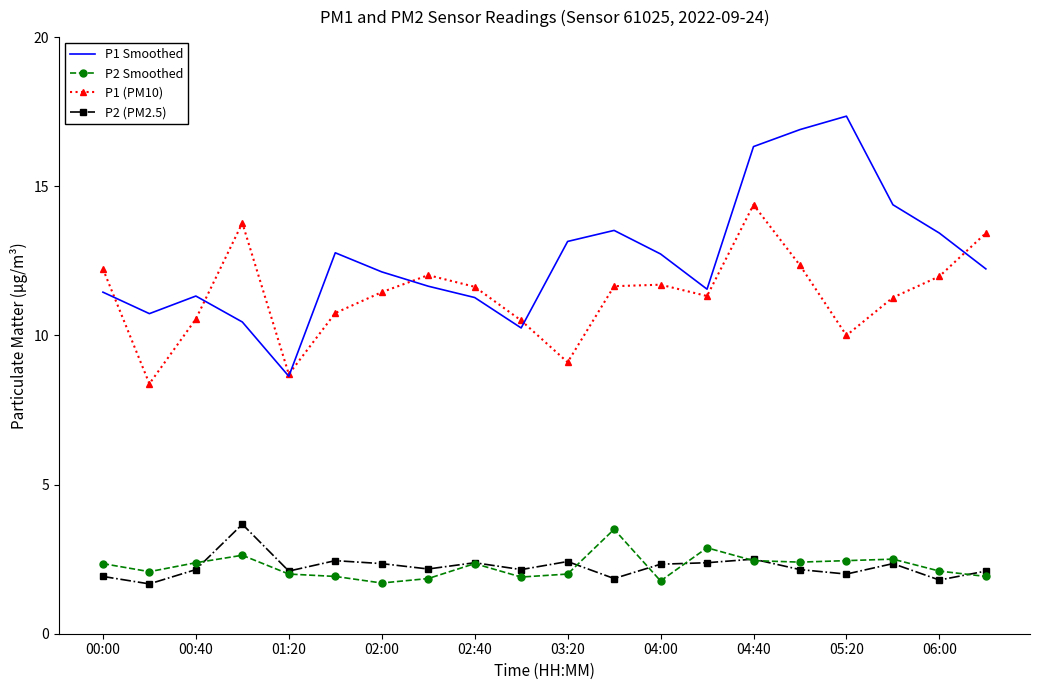

At how many categories does at least one series exceed 13?

9